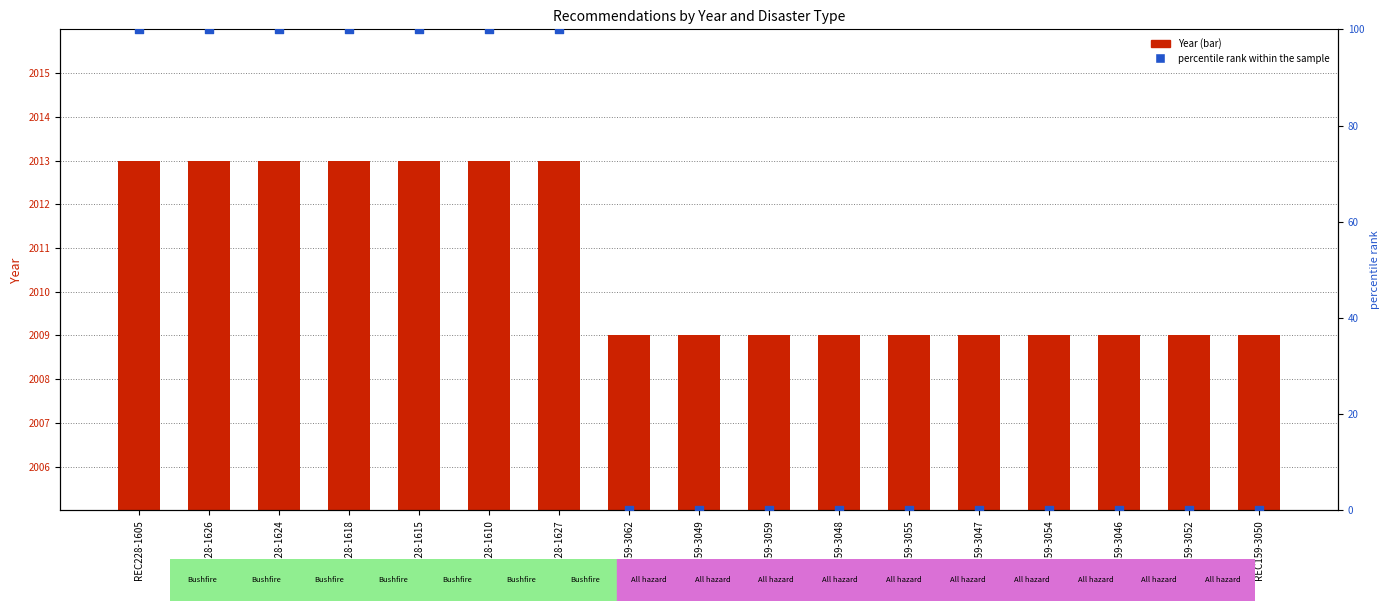

What are all the series names shown in the legend?

Year, percentile rank within the sample